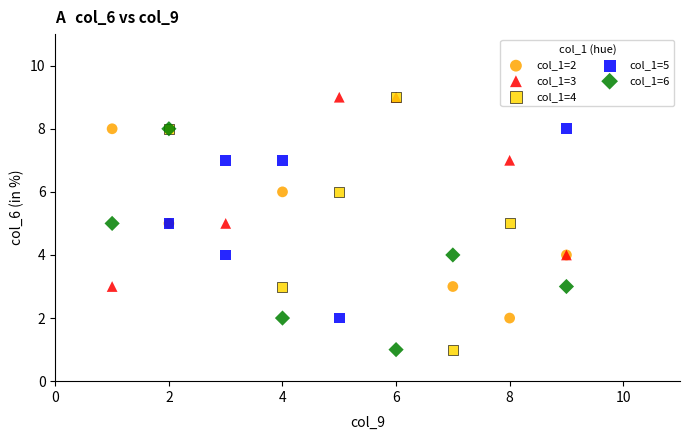

What are all the series names shown in the legend?

col_1=2, col_1=3, col_1=4, col_1=5, col_1=6